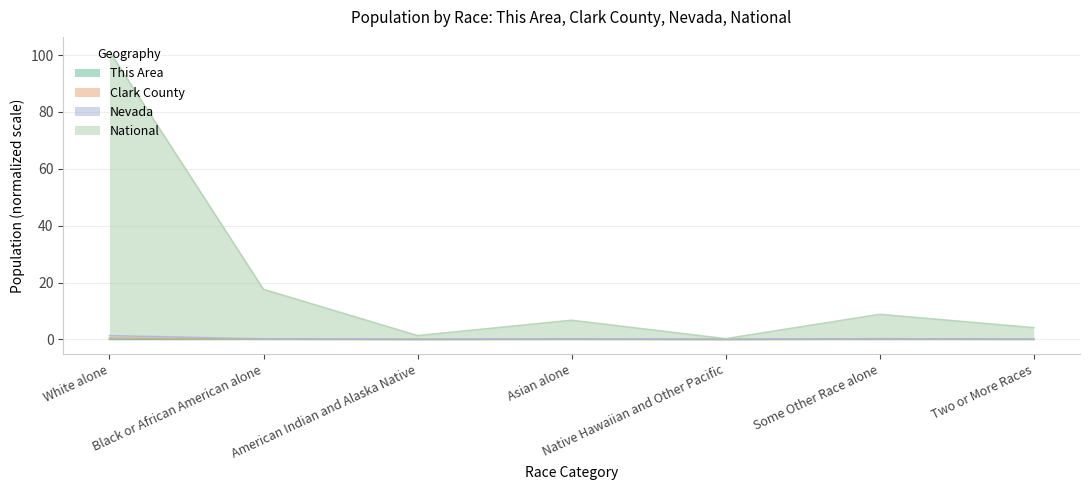

Is it true that Nevada equals 0.2 at Asian alone?

True